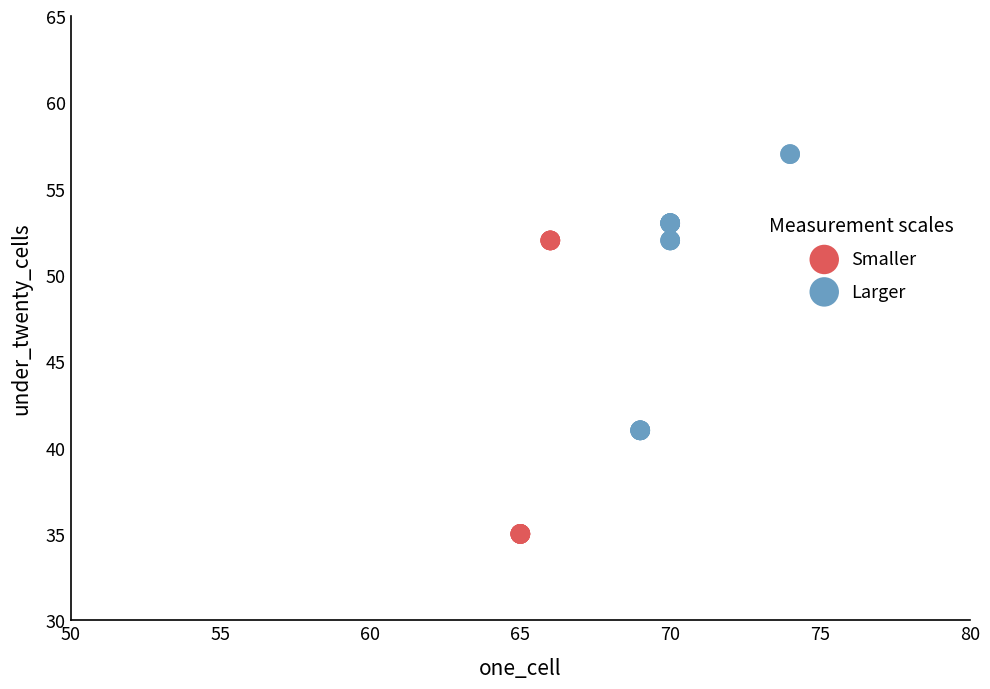

What are all the series names shown in the legend?

Smaller, Larger